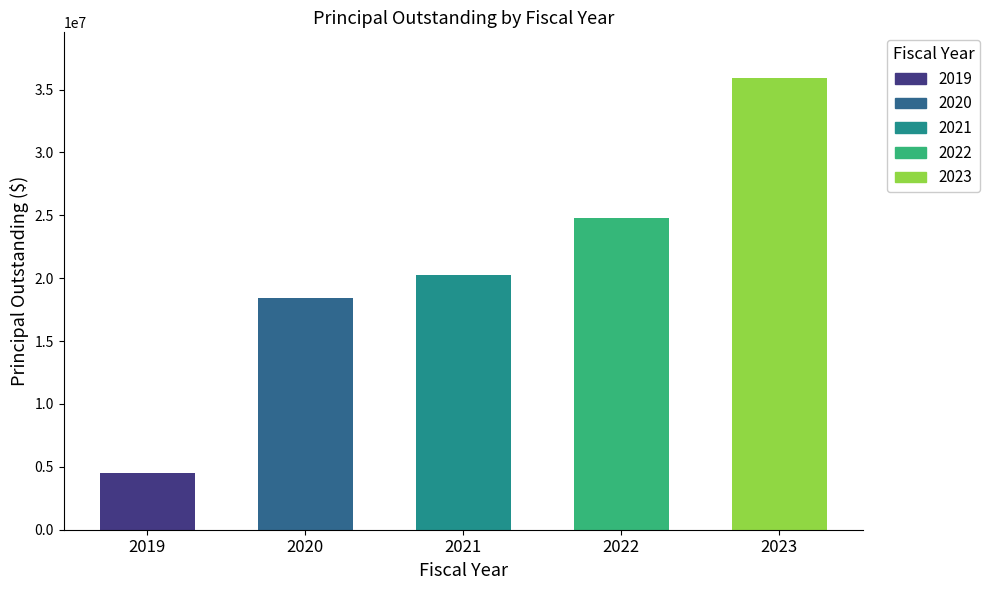

What is the total value across all series at 2021?

20295000